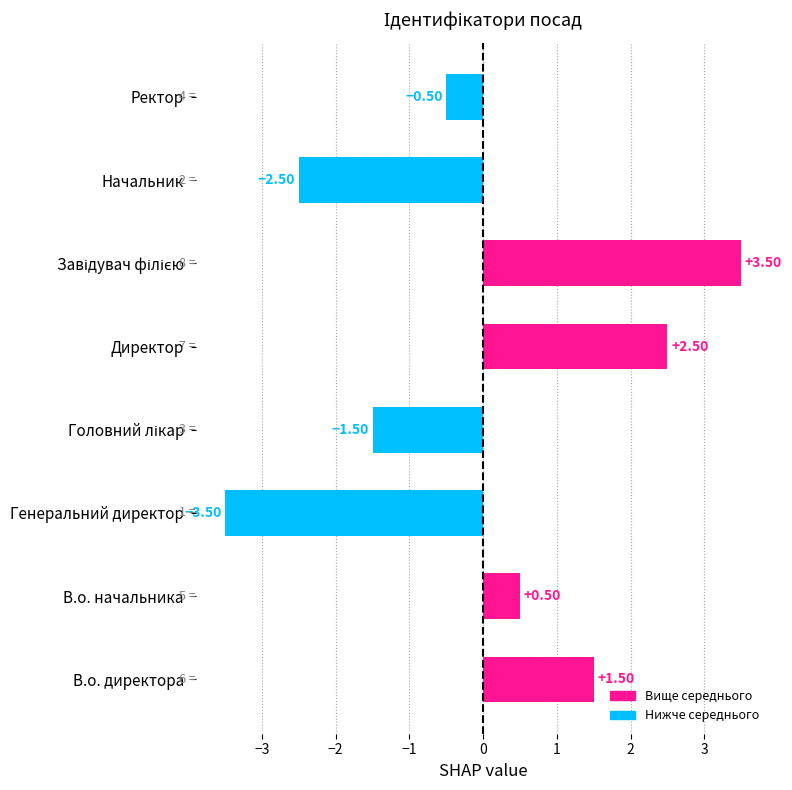

What is the difference between the second highest and second lowest values?

5.0